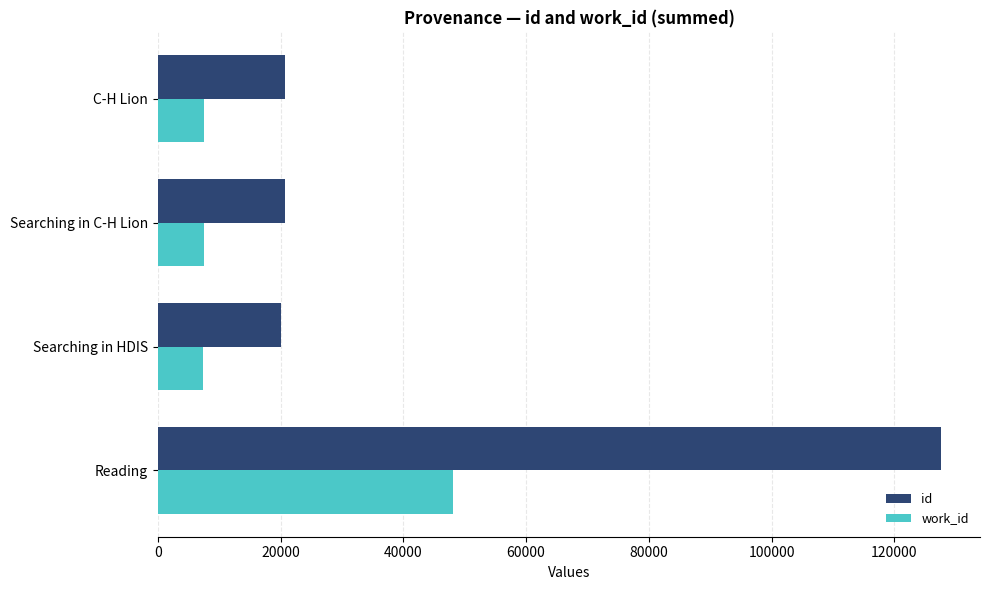

List the series in order of their overall mean, lowest first.

work_id, id